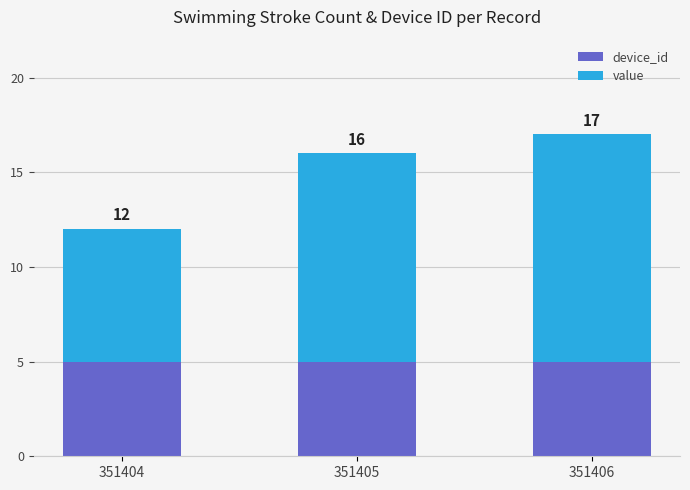

What are all the series names shown in the legend?

device_id, value